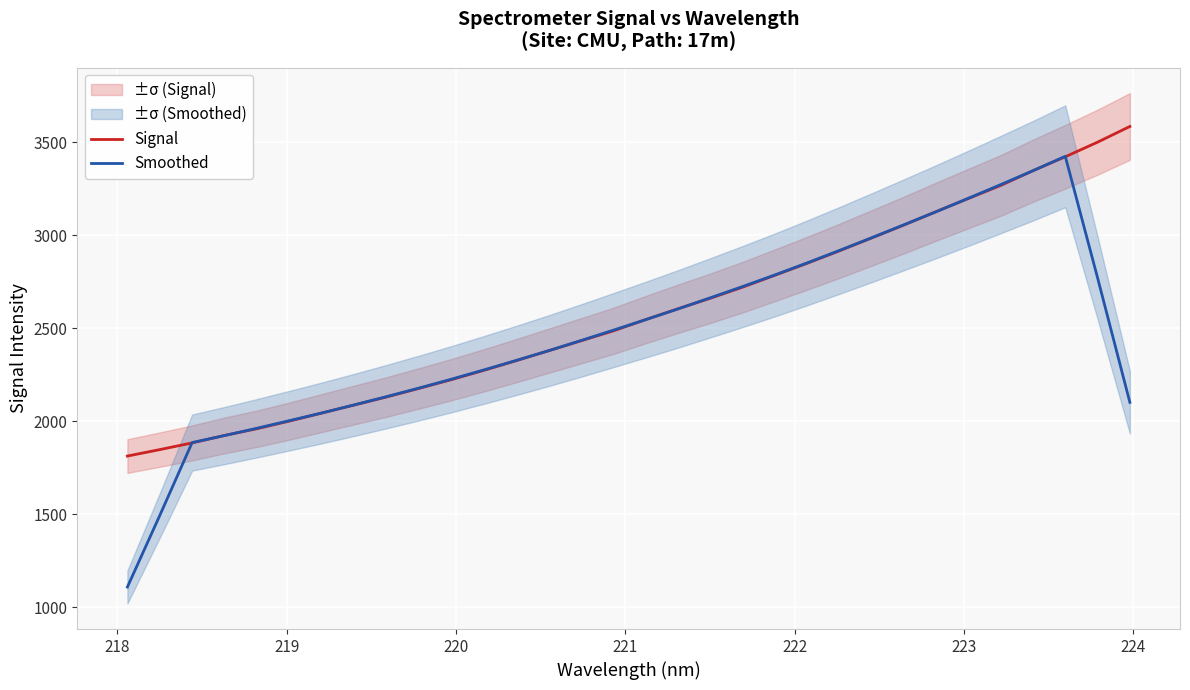

Count the number of data series in this chart.

2